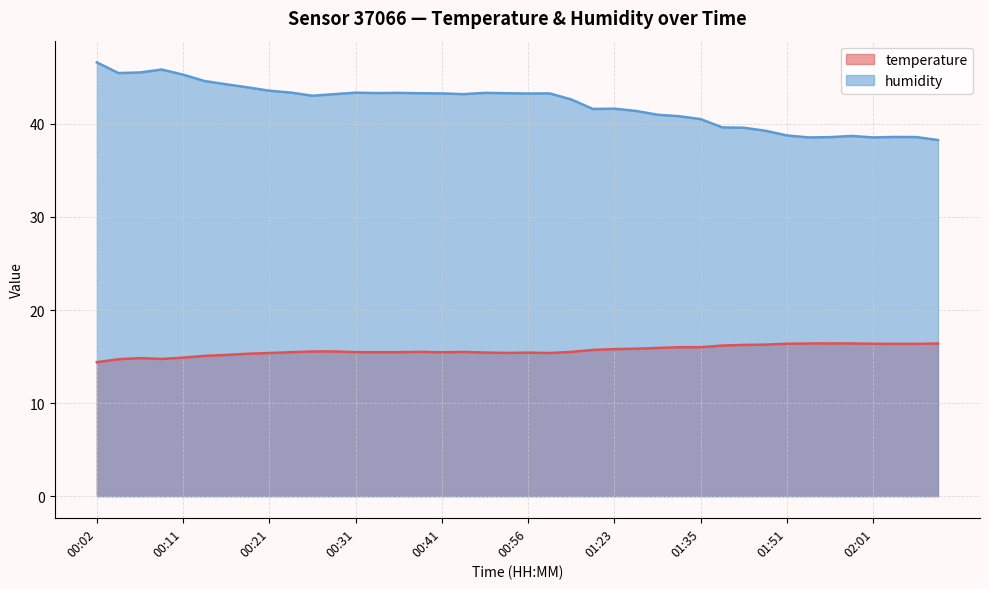

Which has a higher value, 02:03 or 00:21?

02:03